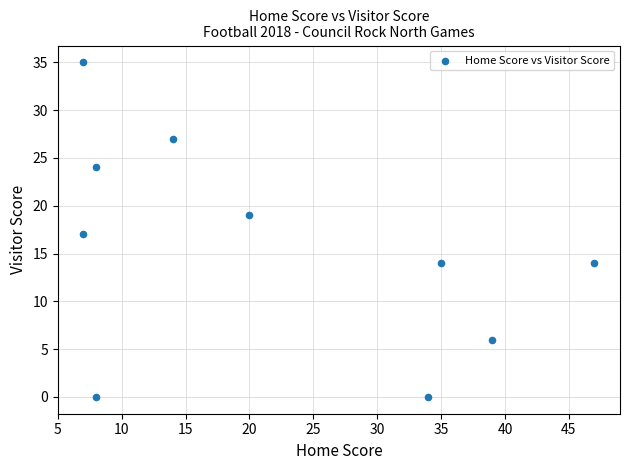

What is the average Y value?

16